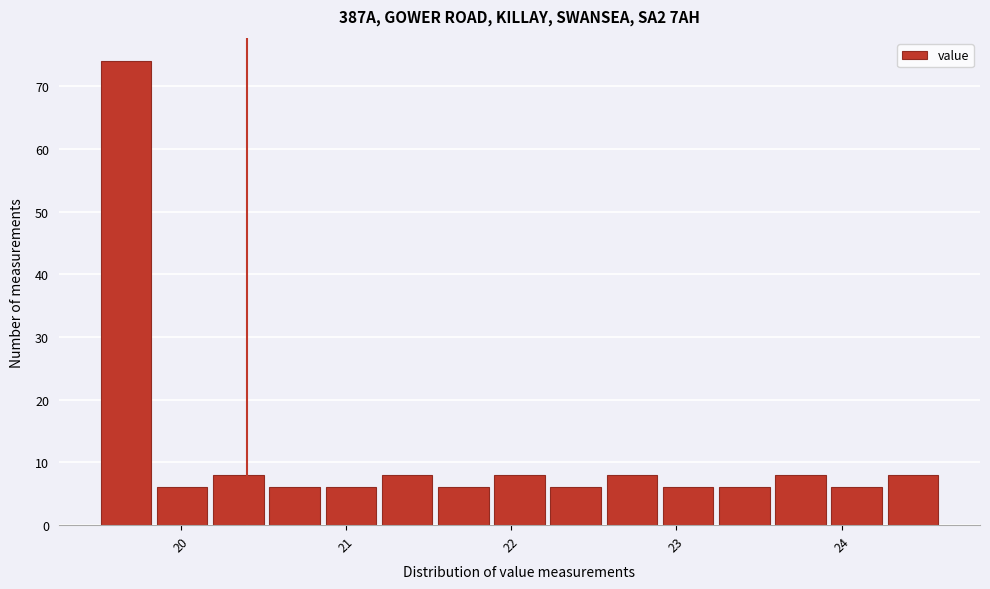

Read against the x-axis, roughly where is the centre of the tallest bar?

19.7